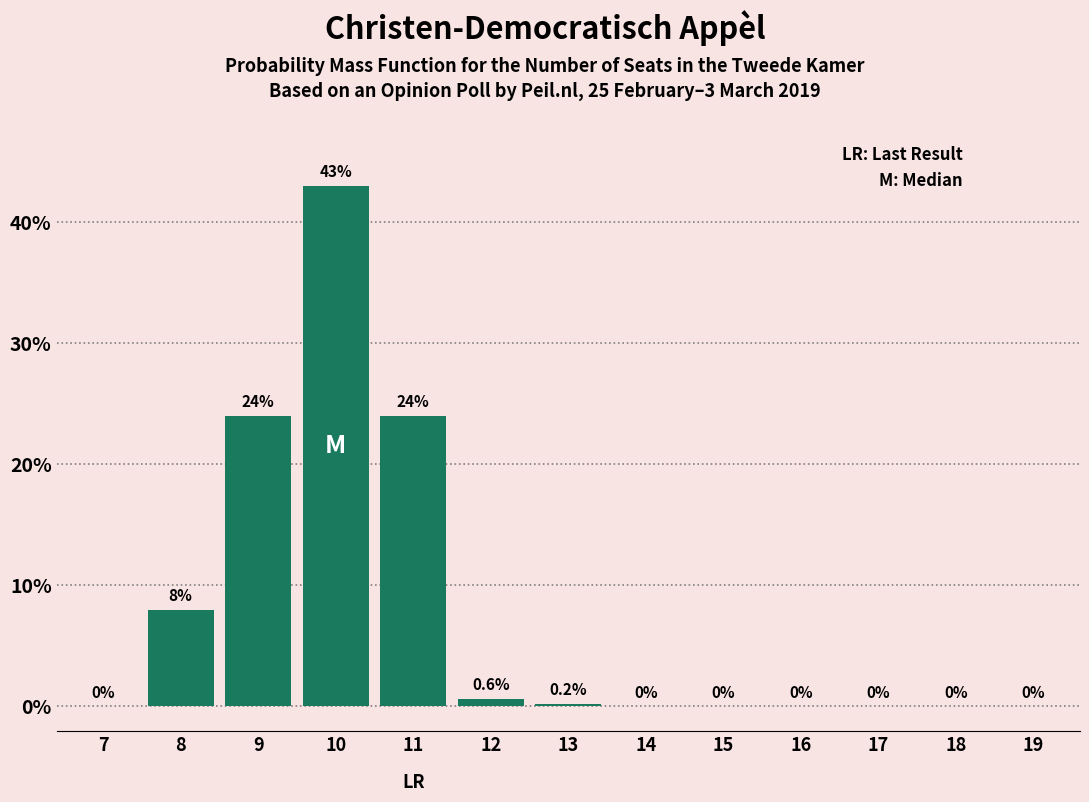

Reading right to left, extract all data points from this chart.

19=0.0	18=0.0	17=0.0	16=0.0	15=0.0	14=0.0	13=0.2	12=0.6	11=24.0	10=43.0	9=24.0	8=8.0	7=0.0